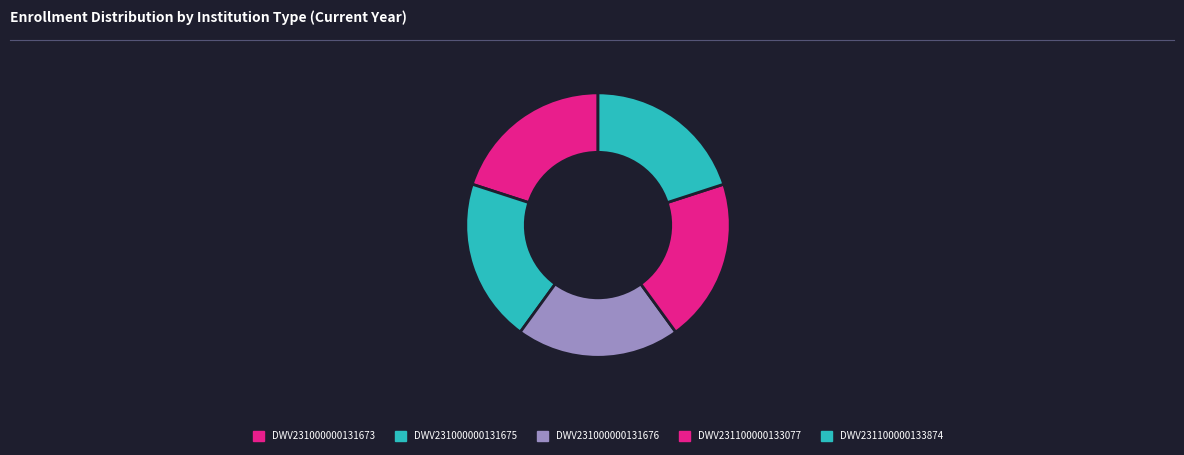

Combined, do DWV231000000131673 and DWV231000000131675 account for over 50%?

No